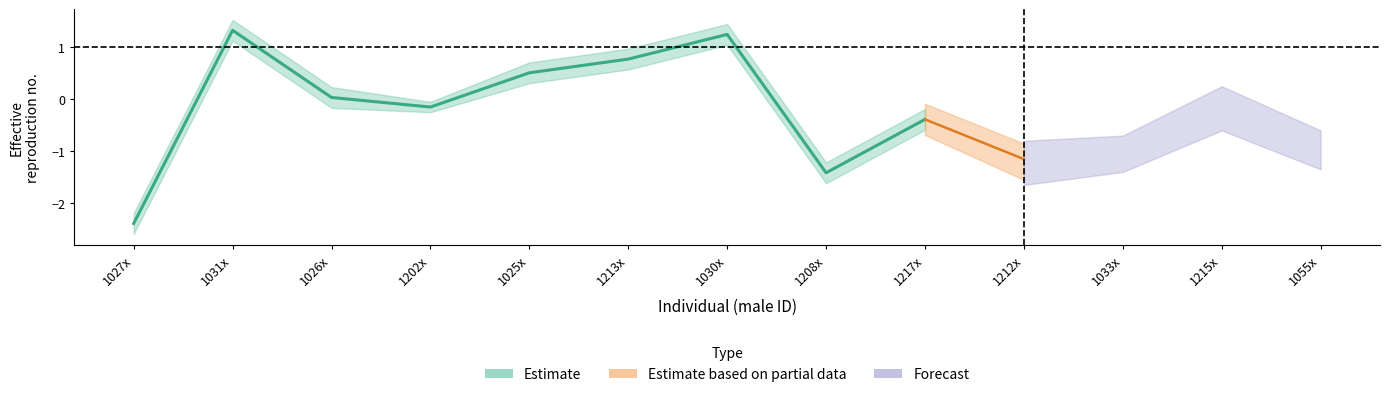

What is the lowest value of the mass_mean series?

-2.4